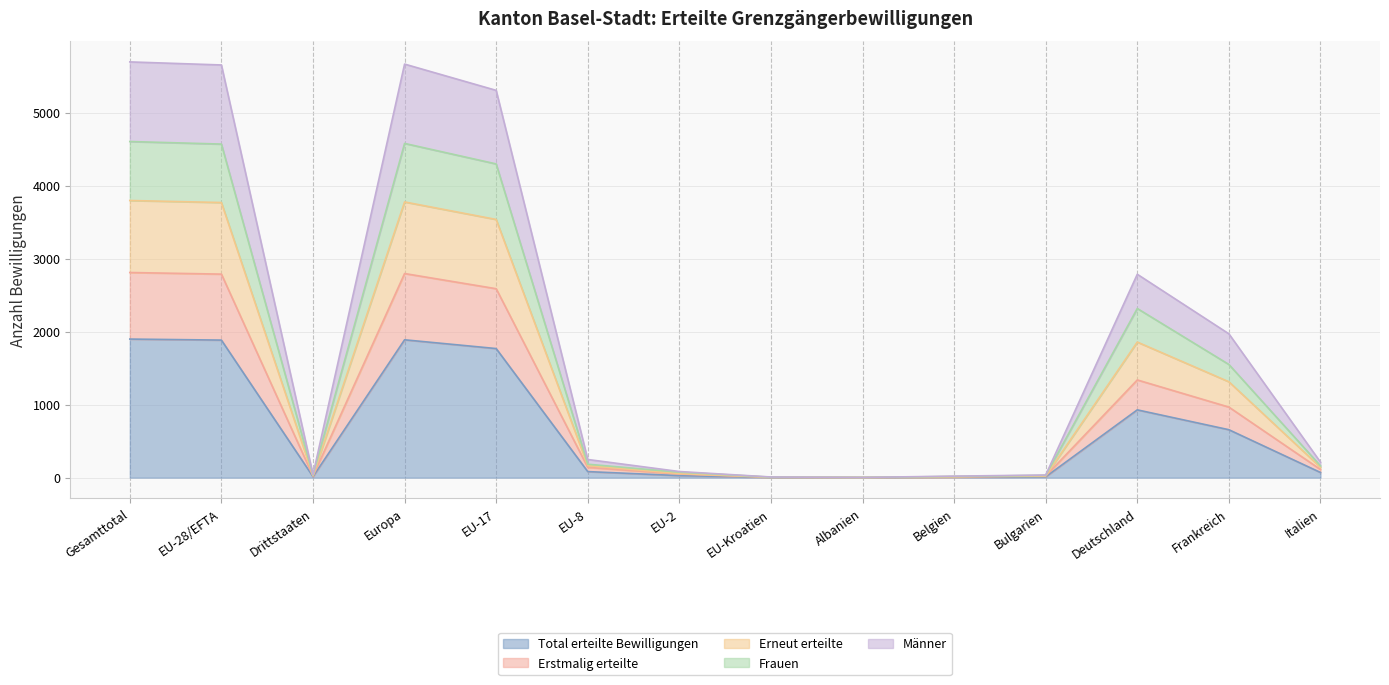

What is the smallest value displayed?

1